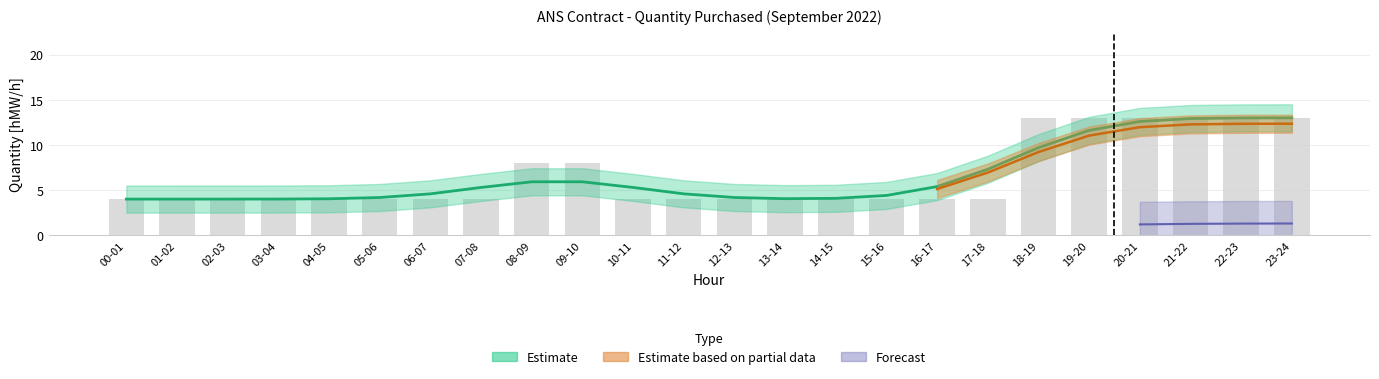

Which category has the highest value across all series?

18-19